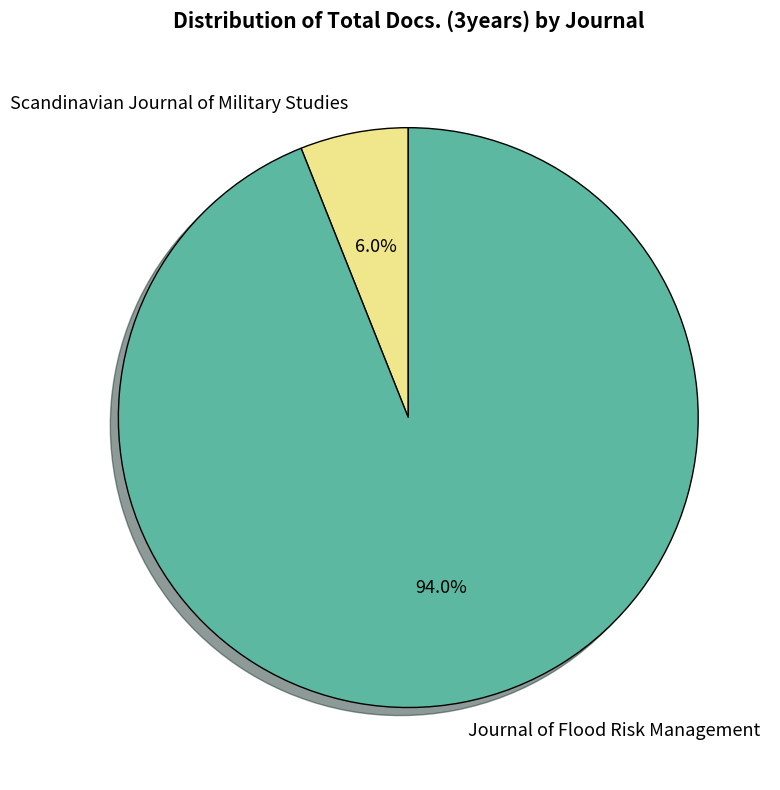

Count the number of slices in the pie.

2